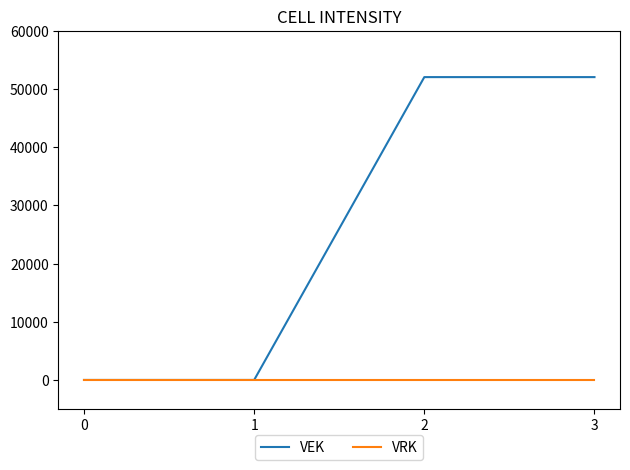

Which series has the largest range (max minus min)?

VEK